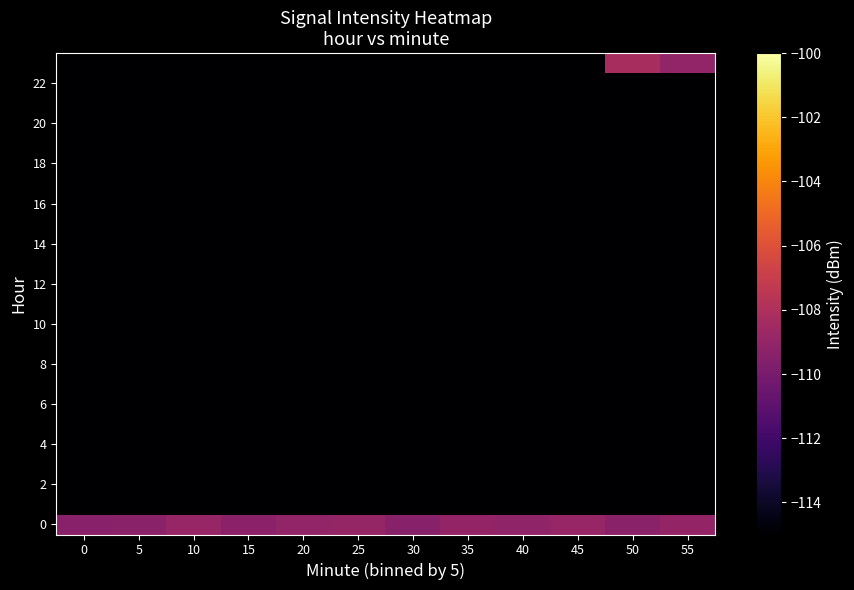

What is the maximum value shown in the chart?

-108.2